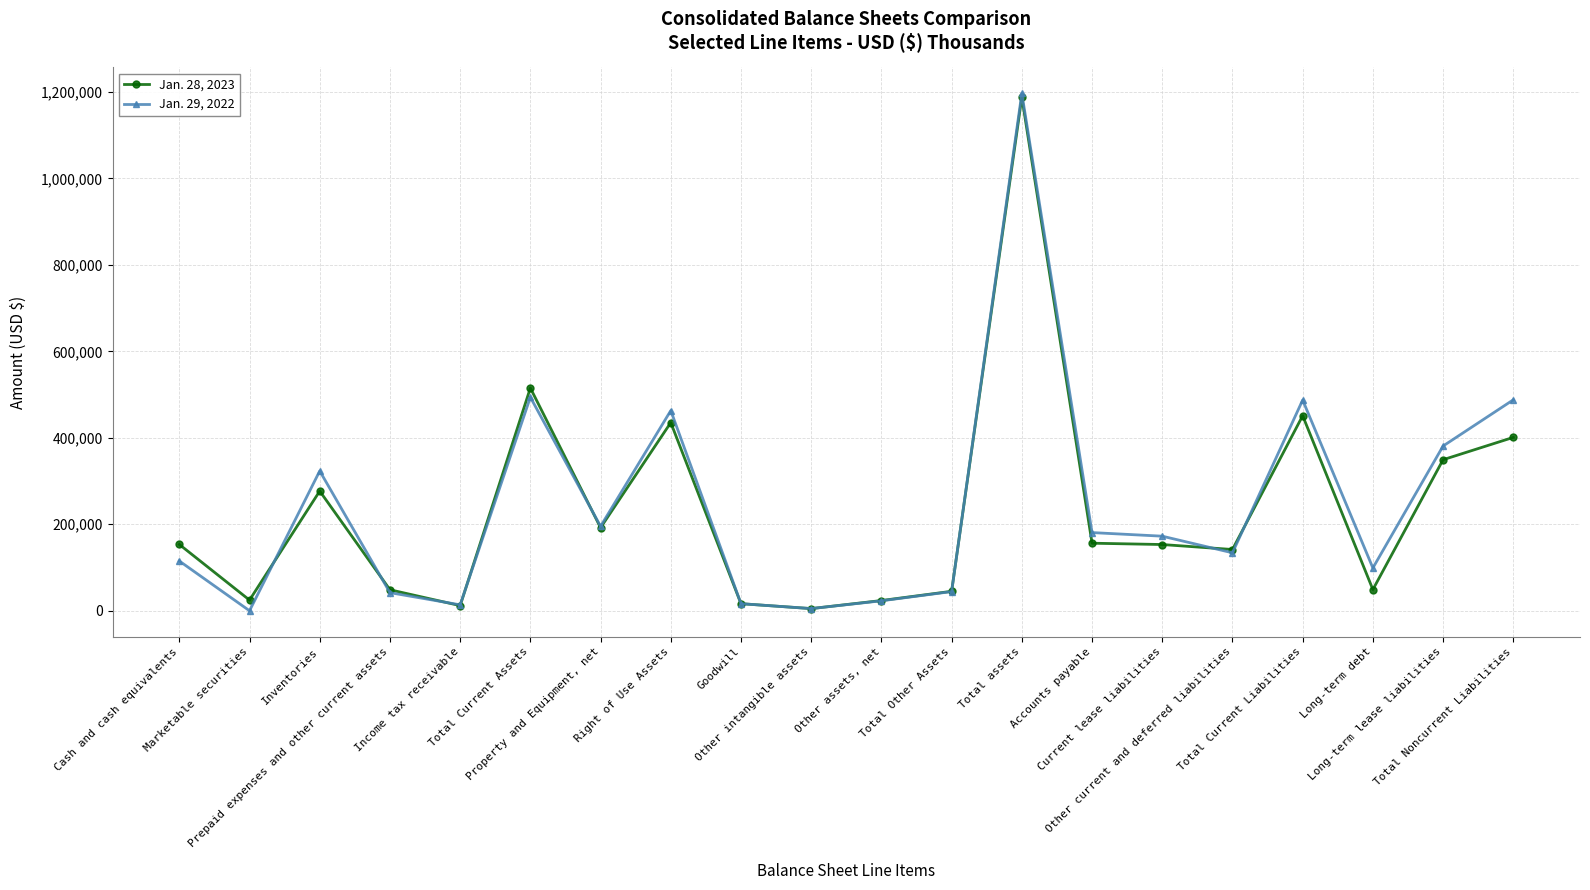

True or false: Jan. 28, 2023 has more than 0 interior local peaks.

True